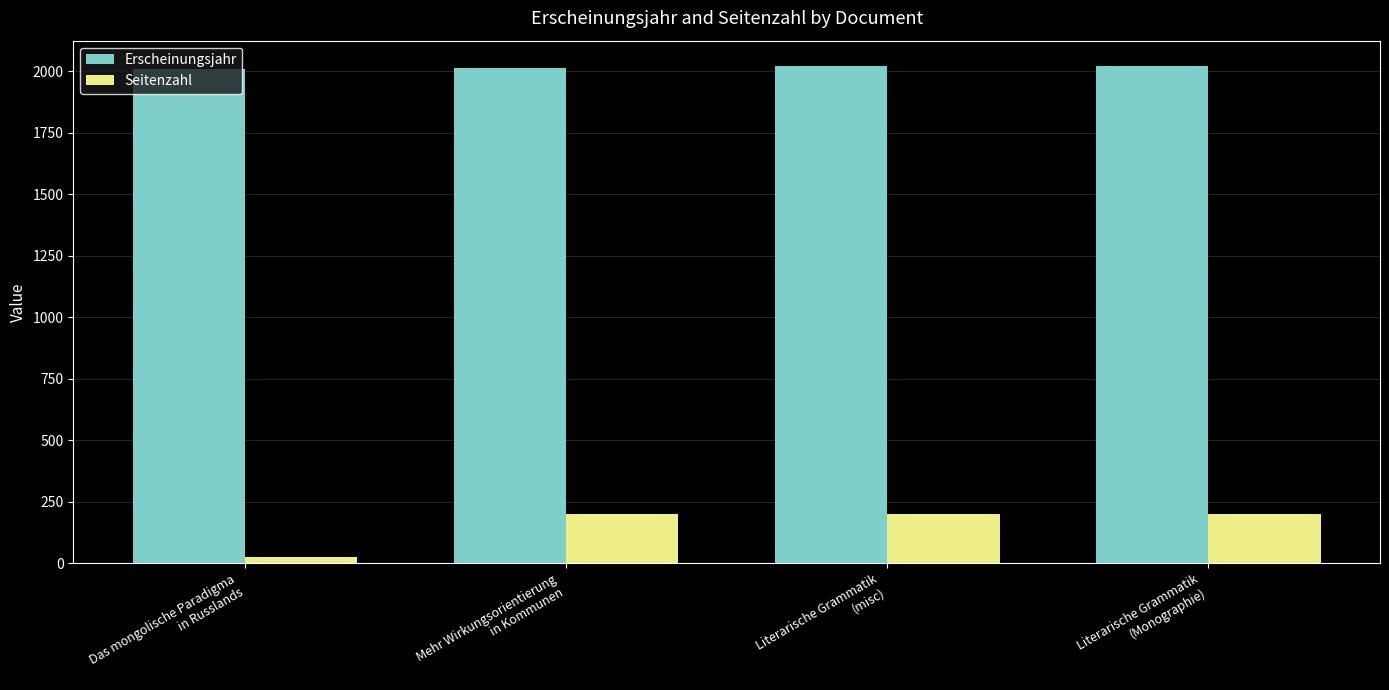

What is the approximate value of Erscheinungsjahr at Literarische Grammatik
(misc), to the nearest 10?

2020